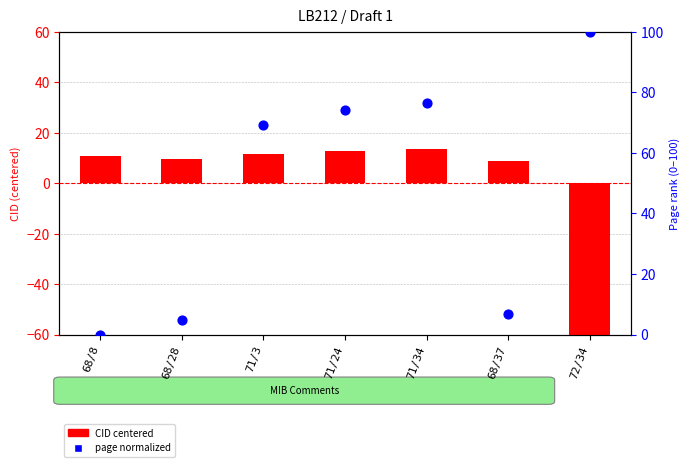

Which series has the largest total across all categories?

page rank (normalized)